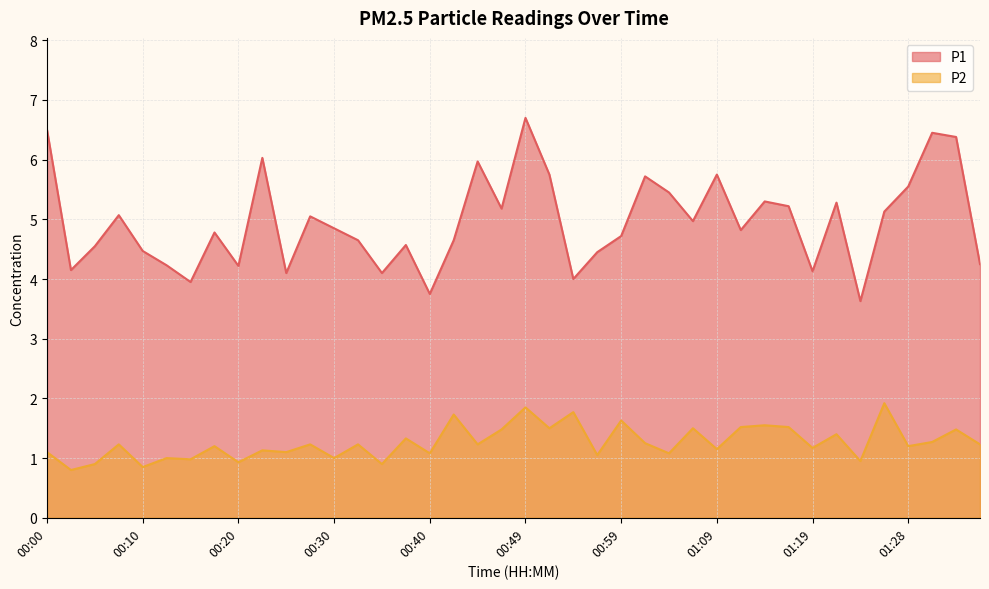

At which label does P1 first exceed 4?

00:00